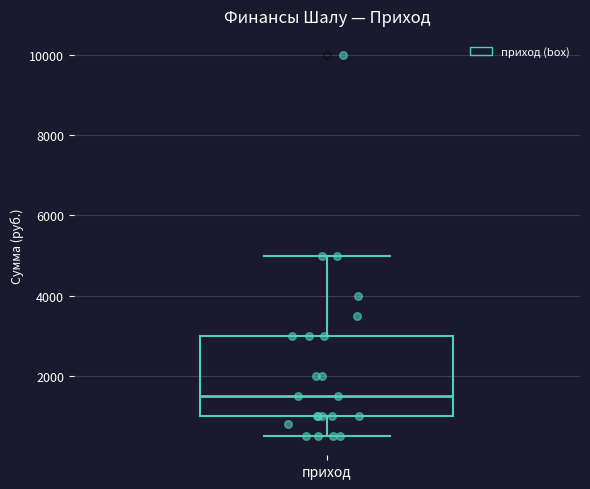

Read this box plot against the y-axis: the position of the median line, the range covered by the box, and the ends of both whiskers. The values are not printed on the chart, so give them approximately, as read against the axis.

median 1600, box 1000 to 3000, whiskers 600 to 5000